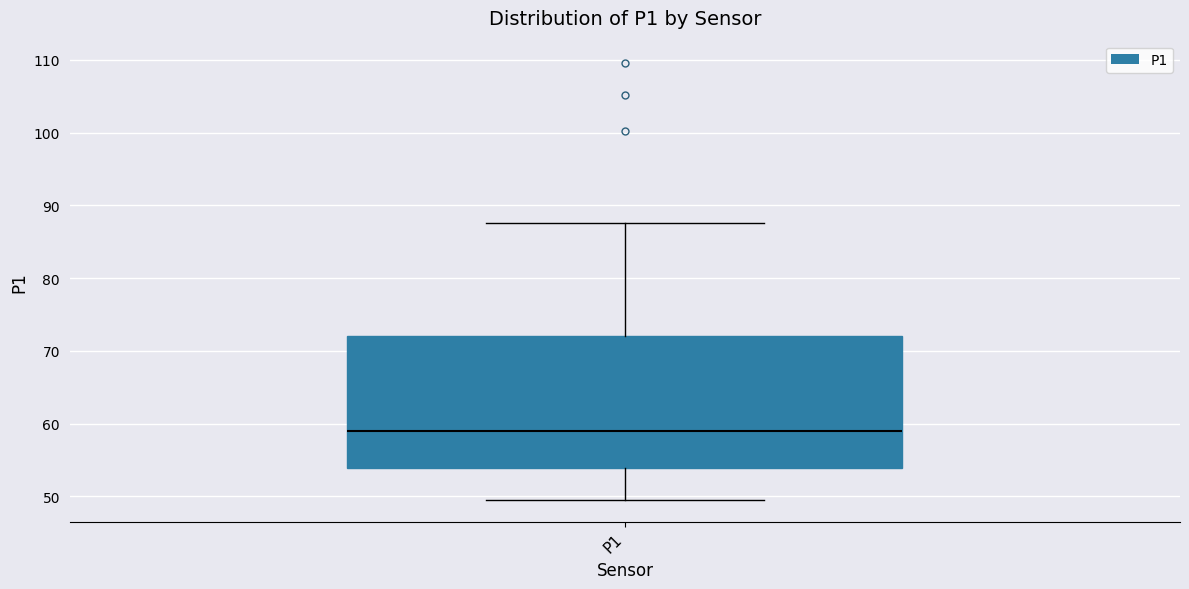

Where does the upper whisker of the box for P1 end on the y-axis? The values are not printed on the chart, so give them approximately, as read against the axis.

88